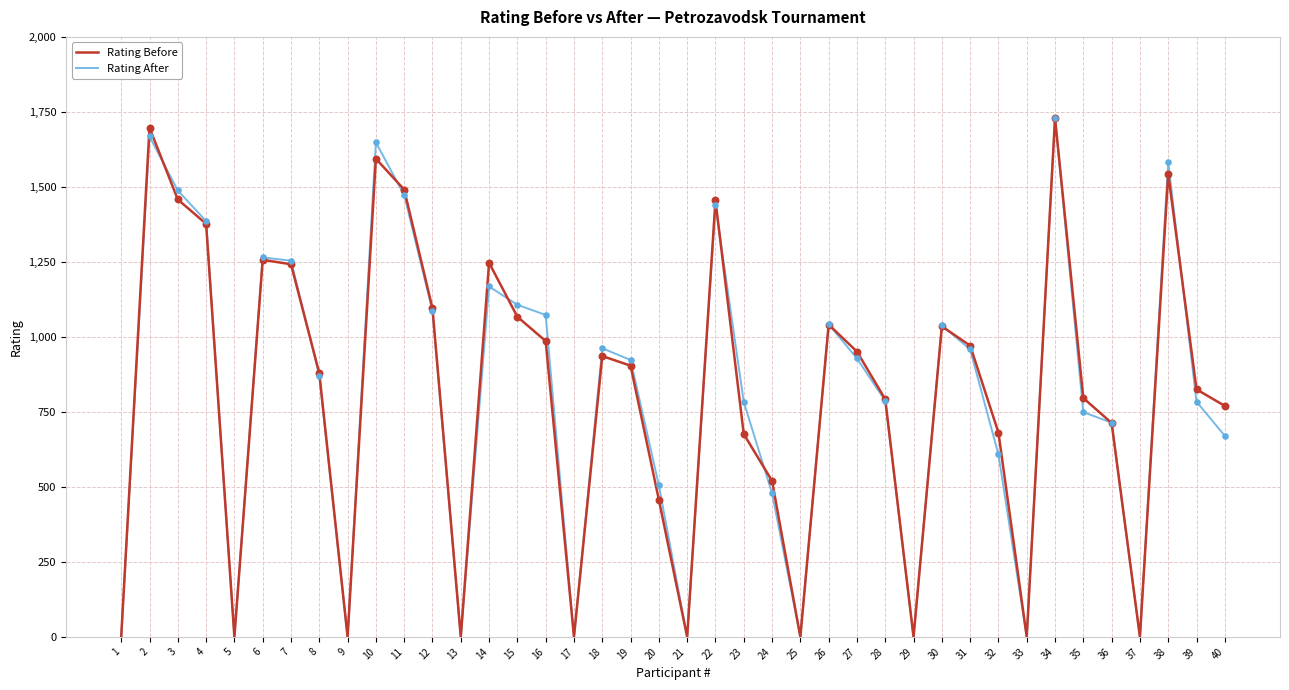

Which series changed the most between 7 and 10?

Rating After